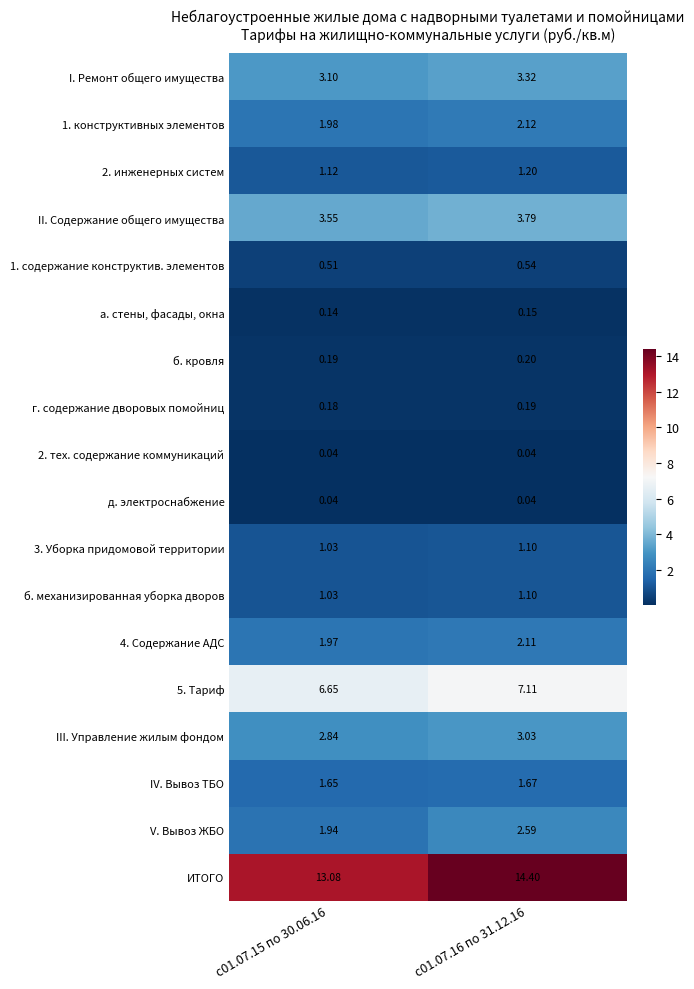

Which series has the largest total across all categories?

ИТОГО